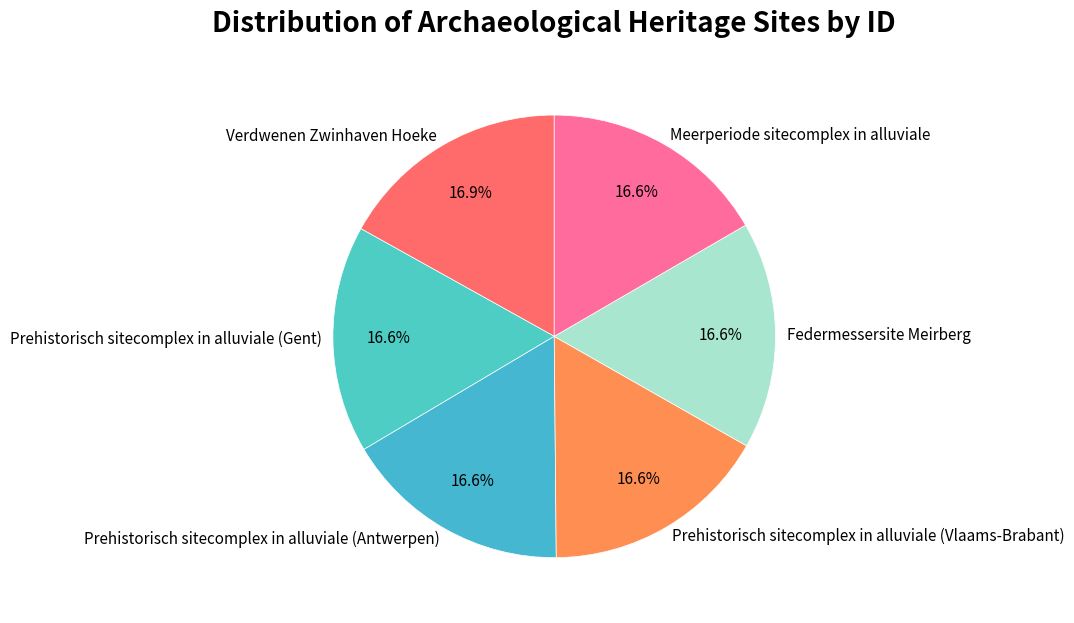

True or false: Prehistorisch sitecomplex in alluviale (Gent) accounts for 17% of the total.

True